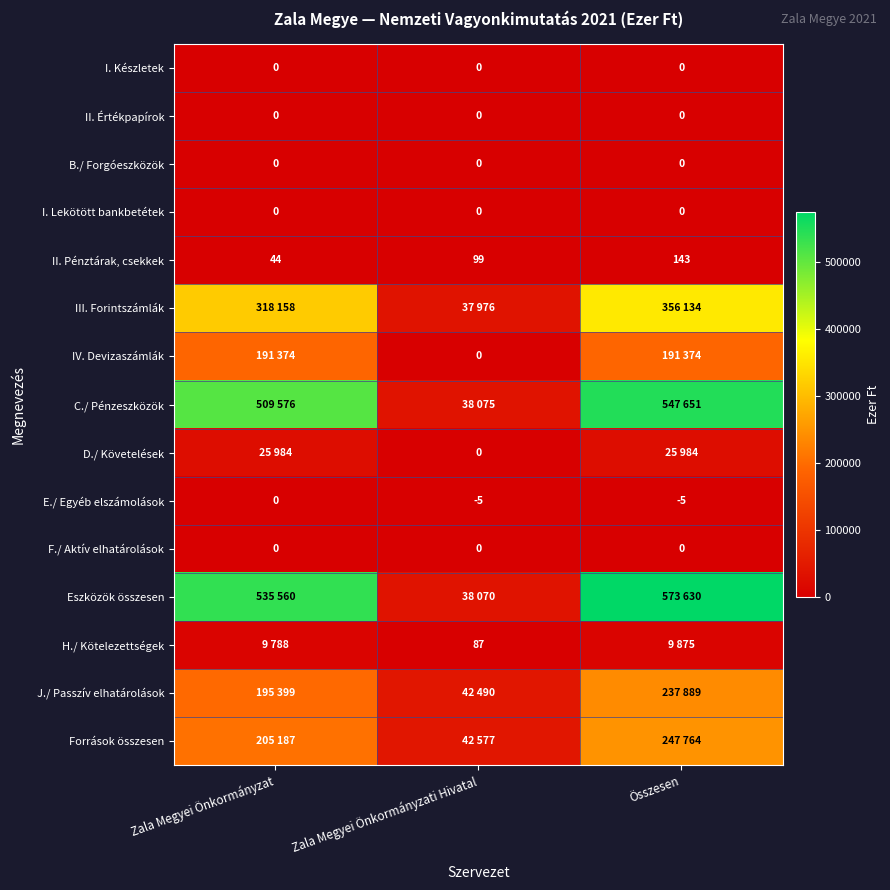

Which has a higher value, Összesen or Zala Megyei Önkormányzat?

Összesen